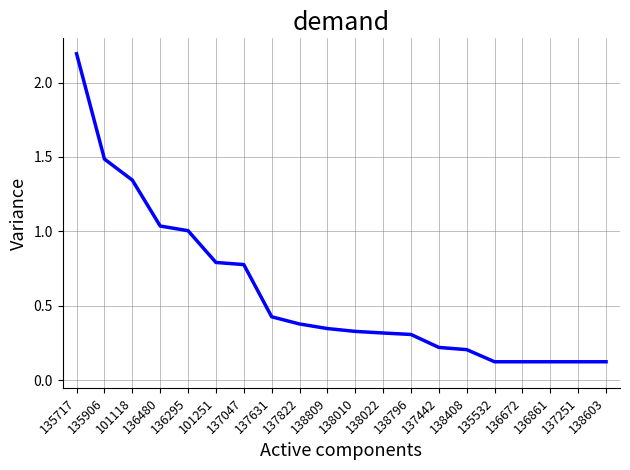

Is it true that the value at 138809 is 0.3?

True